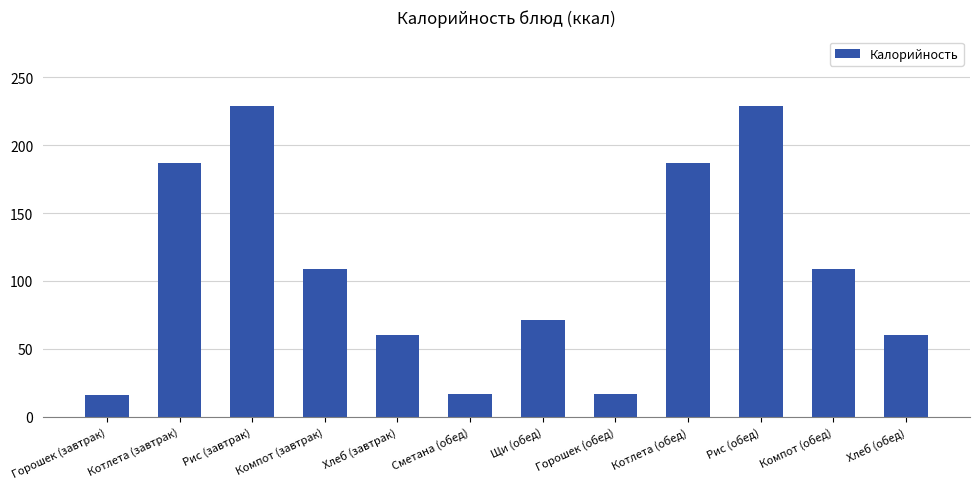

What position from the right is Хлеб (обед)?

1